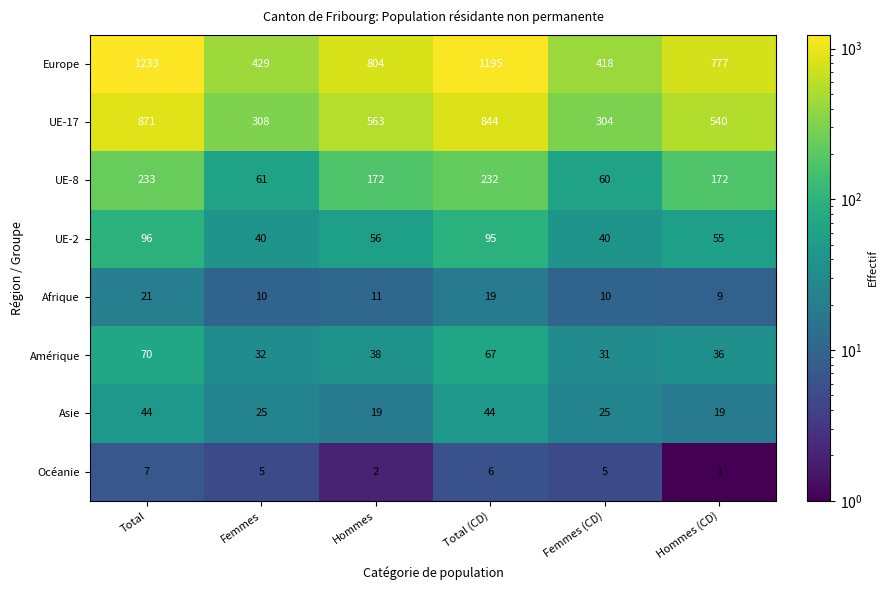

At how many categories does at least one series exceed 699?

4